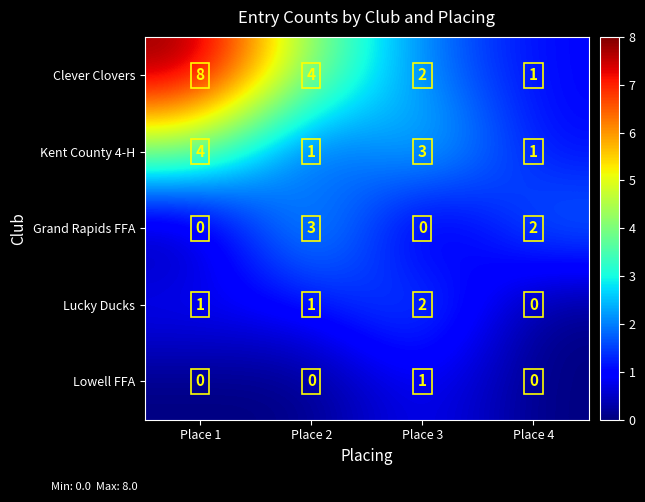

How many data points in Lucky Ducks are less than 1?

1